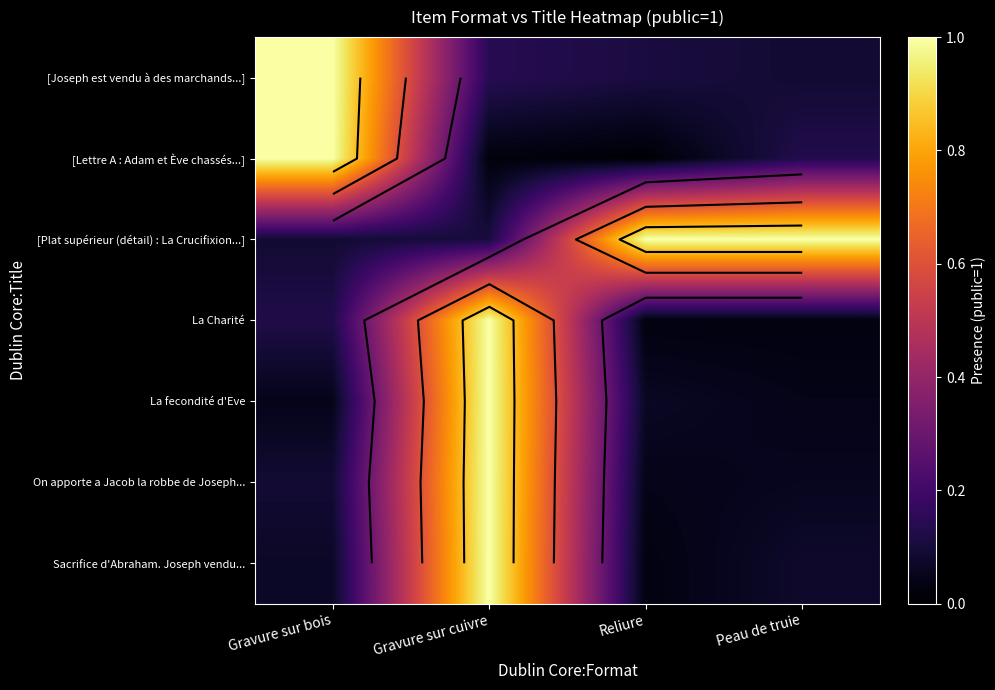

What is the difference between the highest and lowest values at Gravure sur bois?

1.0